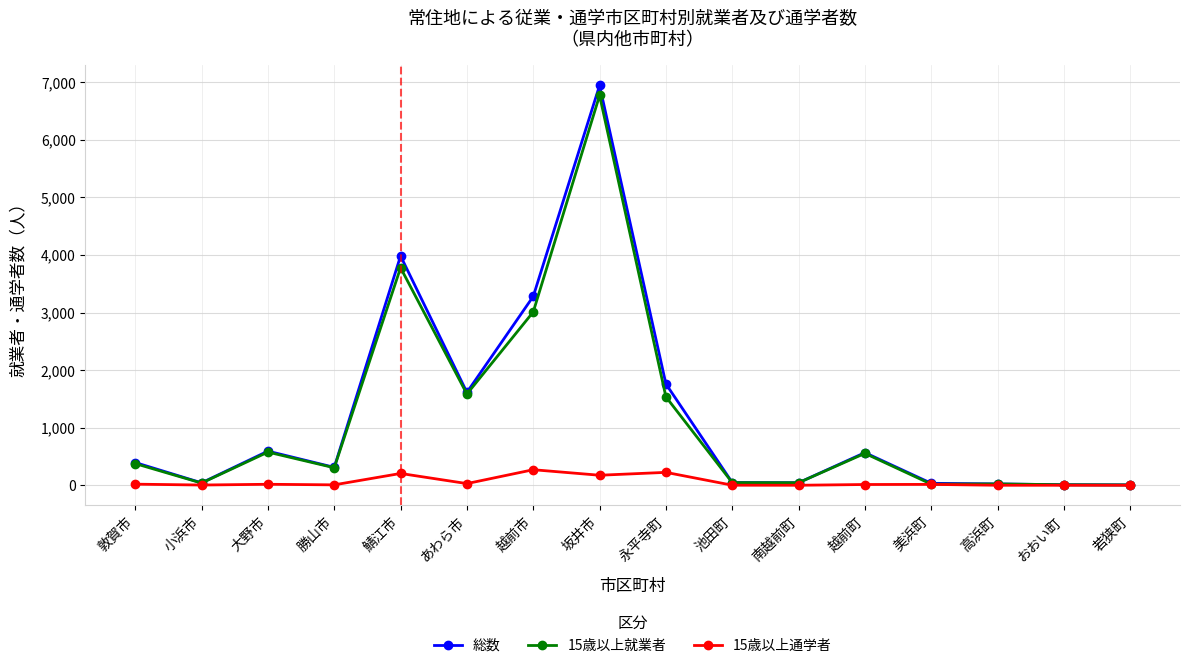

Where is 総数 nearest to the value 3476?

越前市